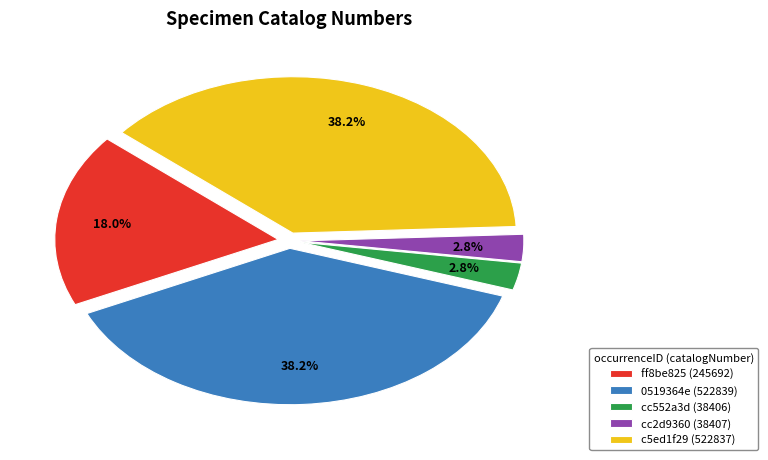

What portion of the pie excludes c5ed1f29 (522837)?

61.8%